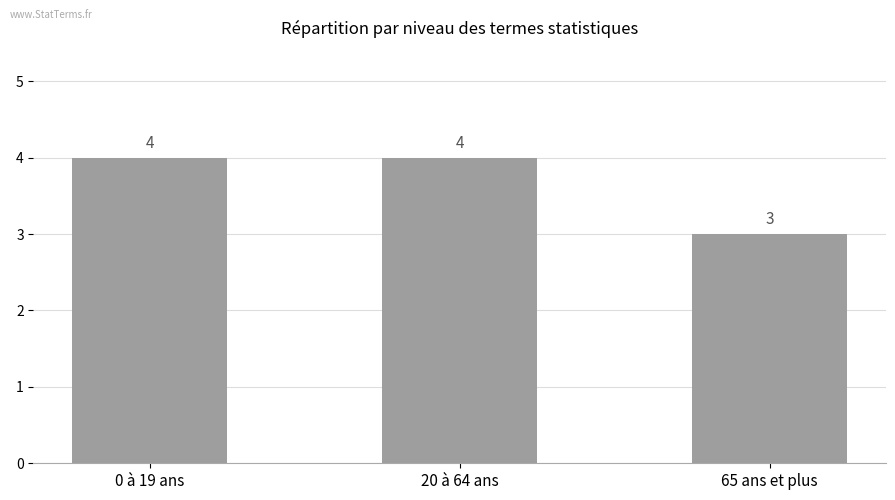

Reading left to right, list all the values displayed in this chart.

4	4	3